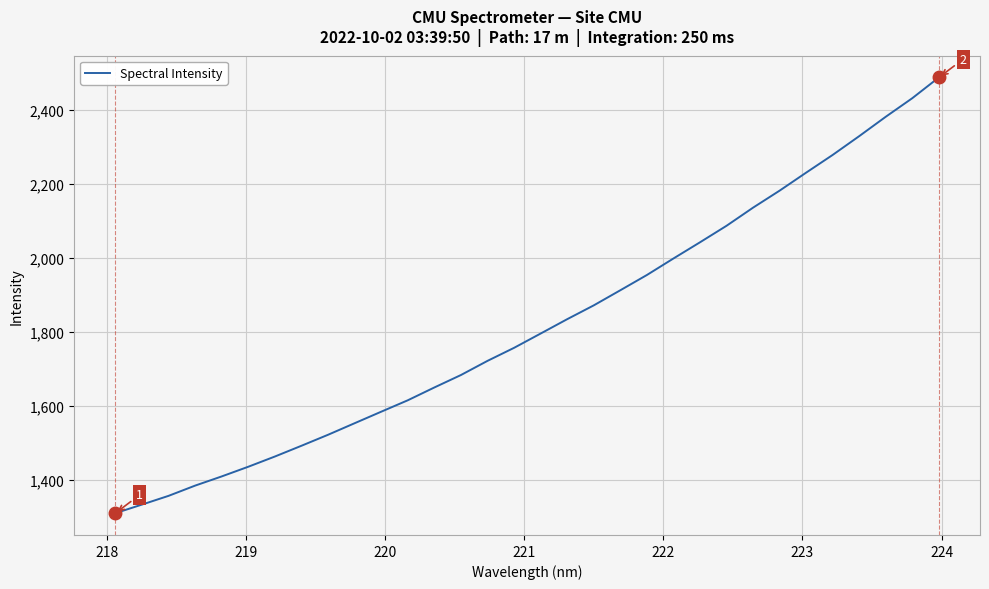

What is the minimum value shown in the chart?

1310.0